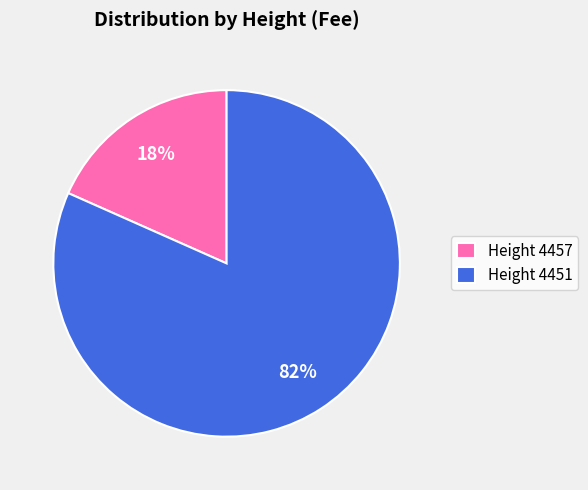

To the nearest percent, what portion does Height 4451 represent?

82%